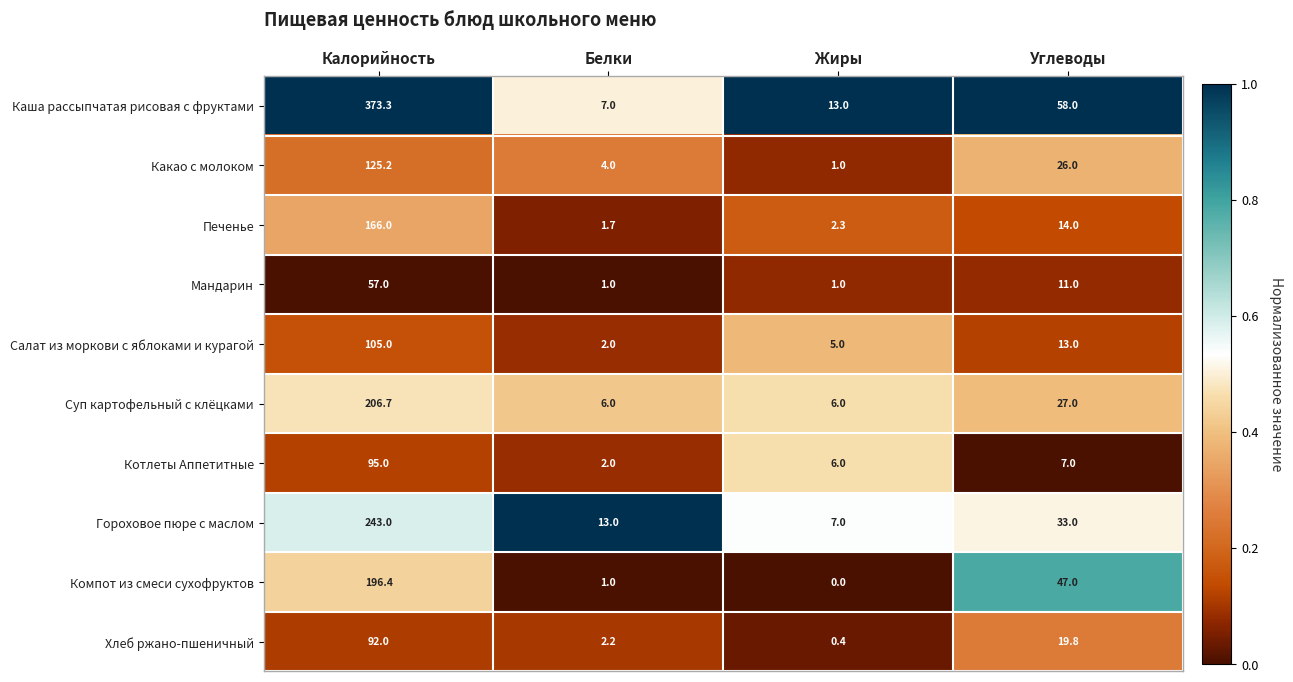

True or false: Каша рассыпчатая рисовая с фруктами has a value of 7.0 at Белки.

True